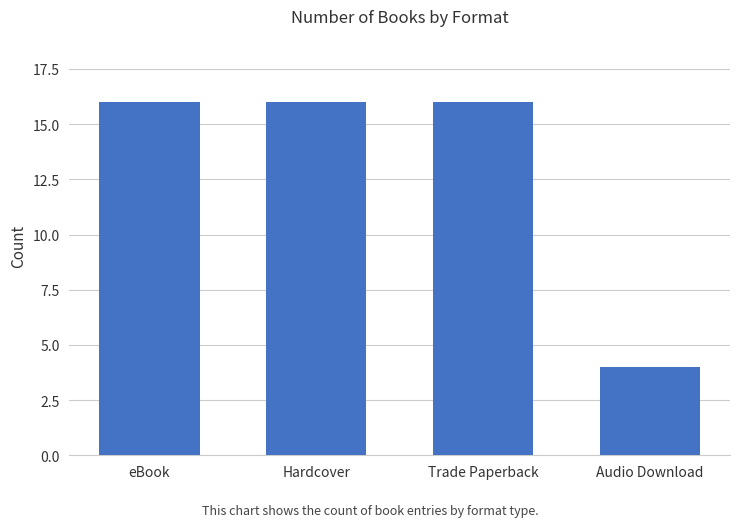

What is the change in value from Trade Paperback to Audio Download?

-12